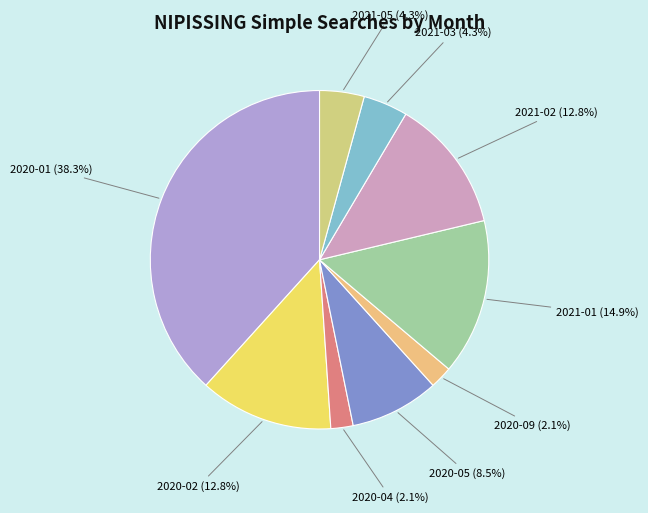

Is there any slice that represents more than half of the pie?

No